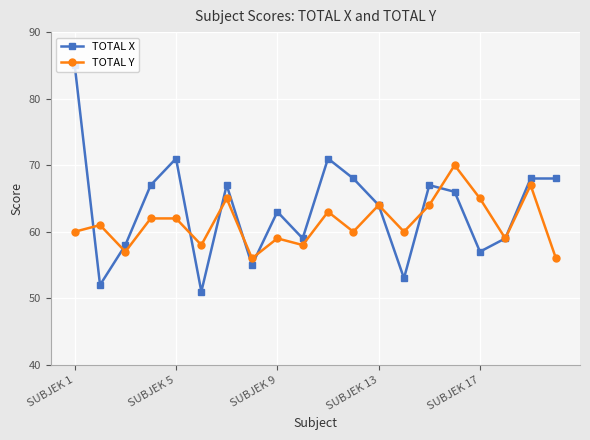

What is the value of the TOTAL Y point at the 15th from the left?

64